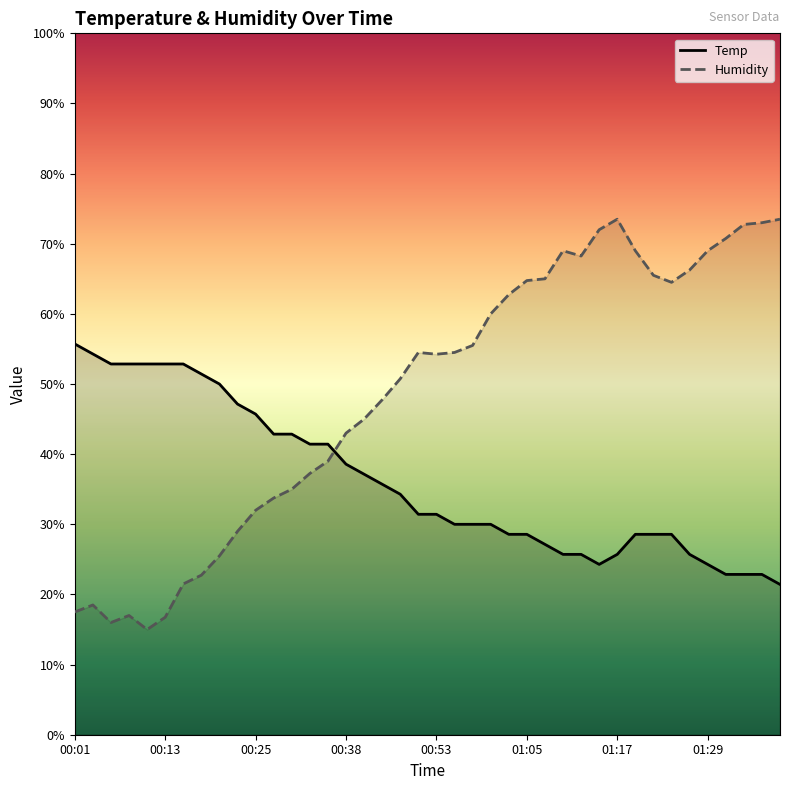

Reading right to left, transcribe all the data shown in this chart.

Temp: 01:39=21.4	01:37=22.9	01:34=22.9	01:32=22.9	01:29=24.3	01:27=25.7	01:24=28.6	01:22=28.6	01:19=28.6	01:17=25.7	01:15=24.3	01:12=25.7	01:10=25.7	01:07=27.1	01:05=28.6	01:02=28.6	01:00=30.0	00:57=30.0	00:55=30.0	00:53=31.4	00:50=31.4	00:45=34.3	00:43=35.7	00:40=37.1	00:38=38.6	00:35=41.4	00:33=41.4	00:30=42.9	00:28=42.9	00:25=45.7	00:23=47.1	00:20=50.0	00:18=51.4	00:15=52.9	00:13=52.9	00:11=52.9	00:08=52.9	00:06=52.9	00:03=54.3	00:01=55.7
Humidity: 01:39=73.5	01:37=73.0	01:34=72.7	01:32=70.7	01:29=69.0	01:27=66.2	01:24=64.5	01:22=65.5	01:19=69.0	01:17=73.5	01:15=72.0	01:12=68.2	01:10=69.0	01:07=65.0	01:05=64.8	01:02=62.7	01:00=60.0	00:57=55.5	00:55=54.5	00:53=54.3	00:50=54.5	00:45=50.7	00:43=47.7	00:40=45.0	00:38=43.0	00:35=39.0	00:33=37.3	00:30=35.0	00:28=33.8	00:25=32.0	00:23=29.0	00:20=25.5	00:18=22.8	00:15=21.5	00:13=16.8	00:11=15.0	00:08=17.0	00:06=16.0	00:03=18.5	00:01=17.5